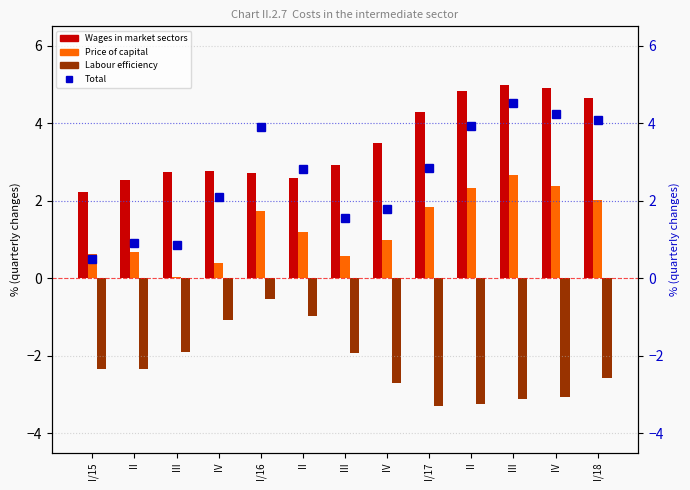

How many data points in Price of capital are above 1?

7